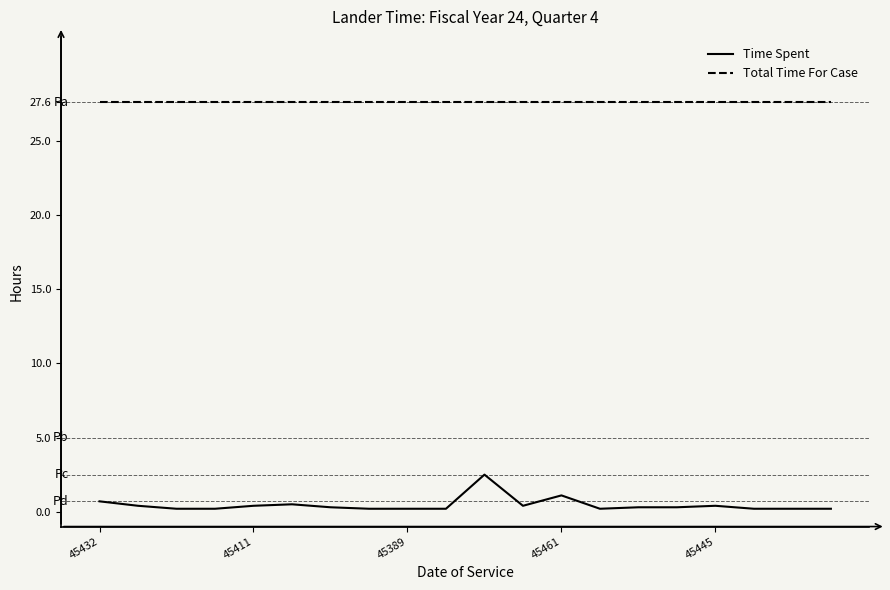

What is the difference between the second highest and second lowest values in the Time Spent series?

0.9